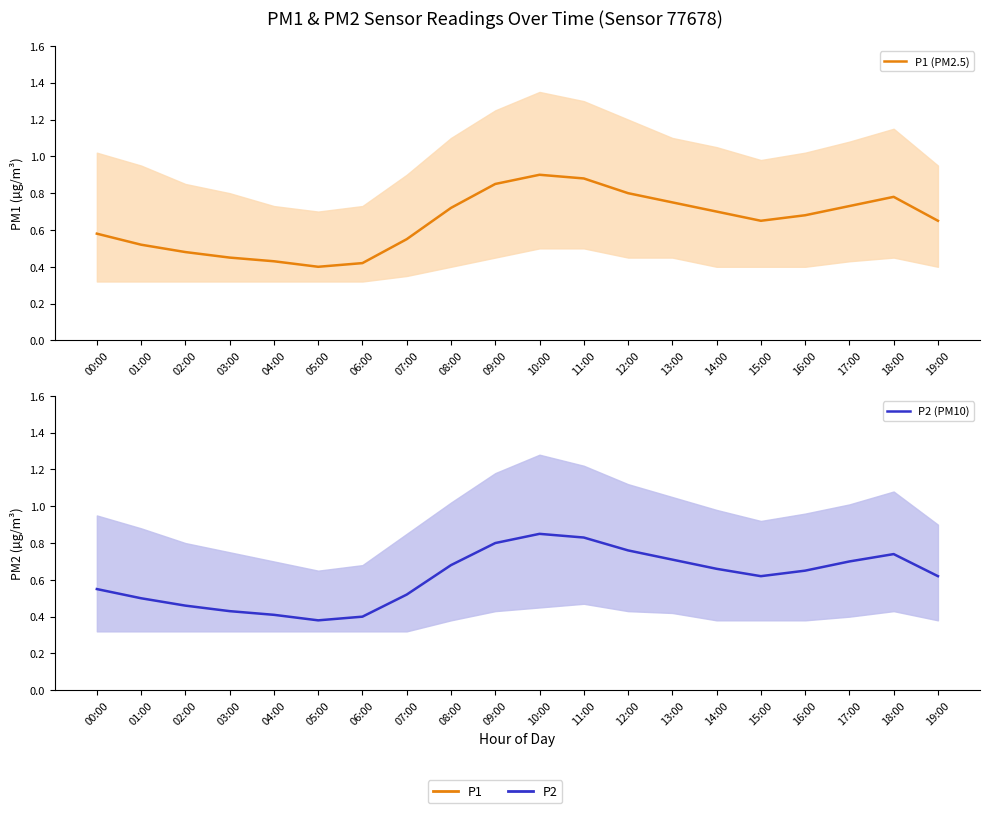

At 03:00, list the series in order from largest to smallest.

P1 (PM2.5), P2 (PM10)